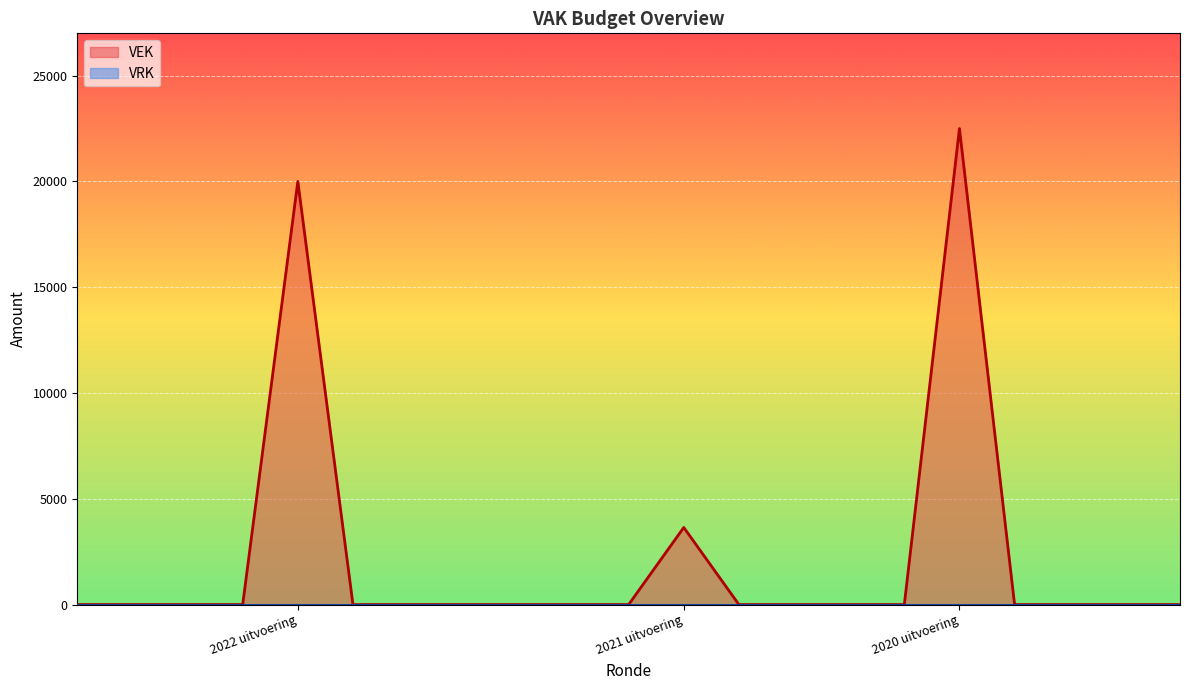

Which series has the largest total across all categories?

VEK